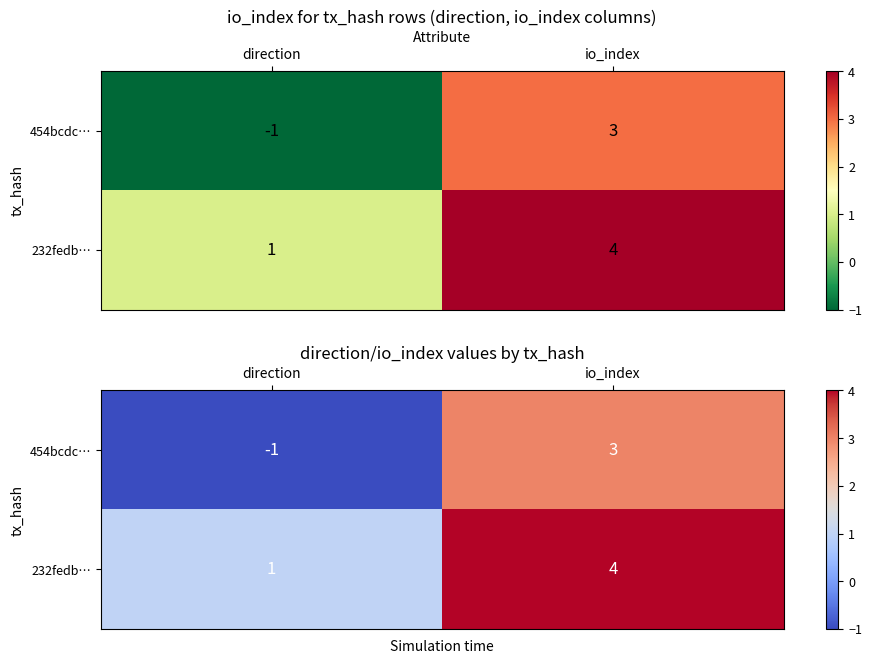

What is the difference between the highest and lowest values at io_index?

1